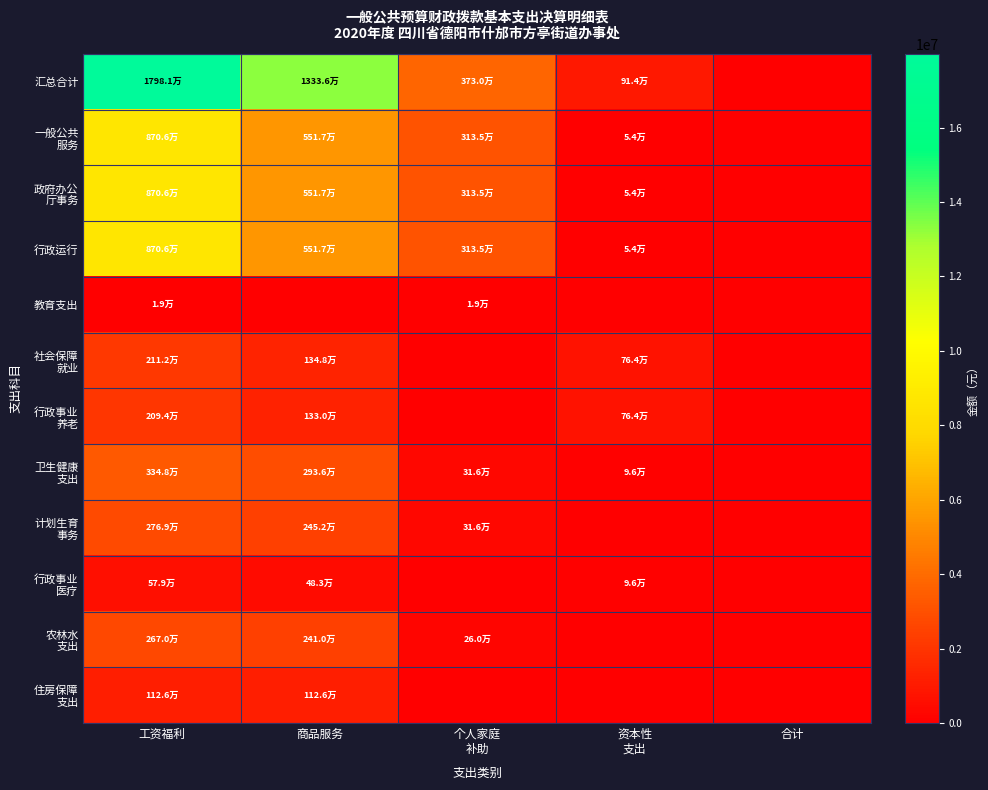

What is the spread (max minus min) of values at 商品服务?

13336489.6